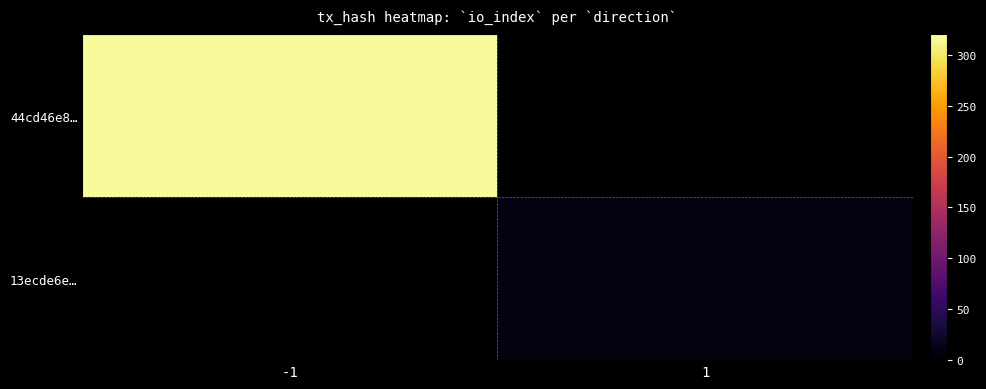

Count the number of data series in this chart.

2